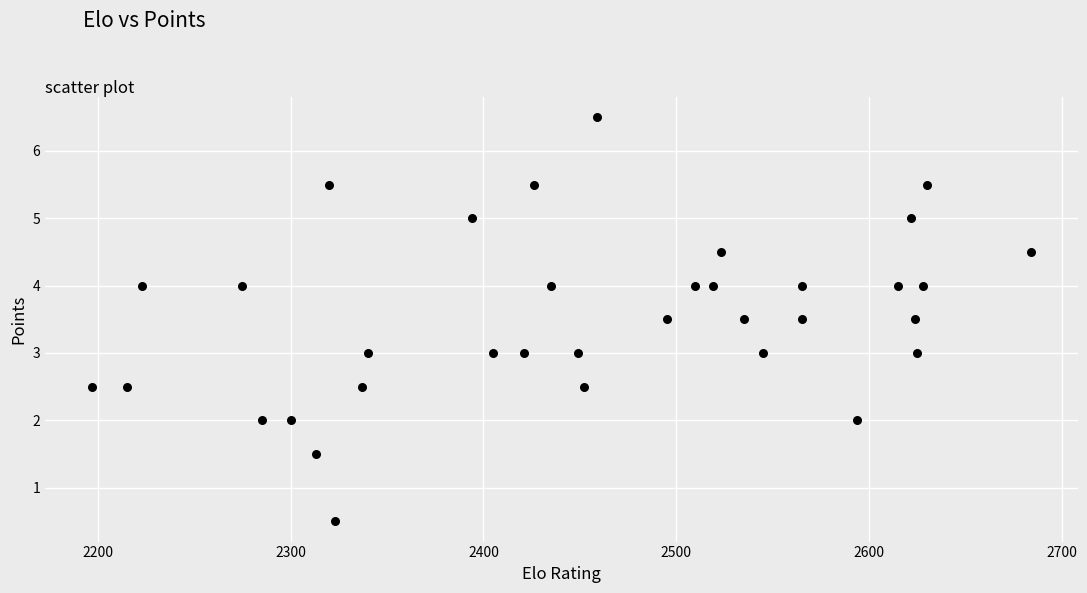

What is the range of X values (max minus min)?

487.0